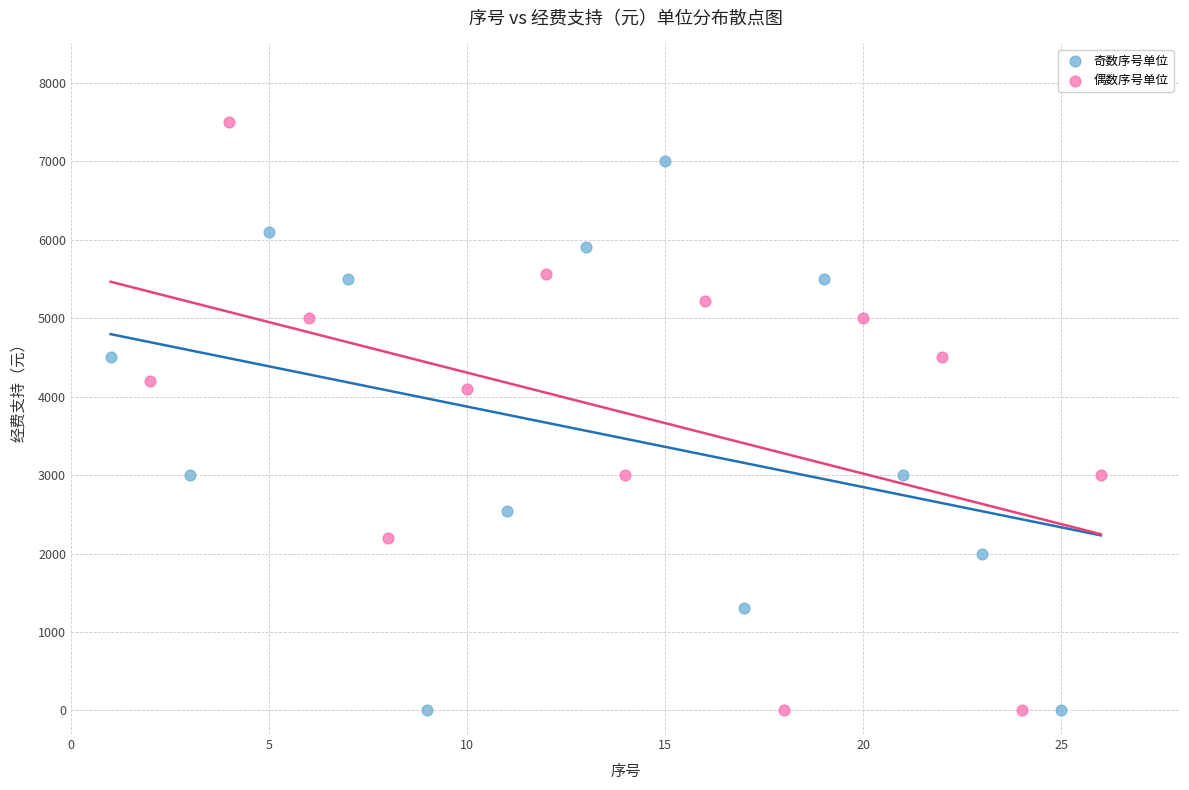

Which series reaches the maximum Y coordinate?

偶数序号单位